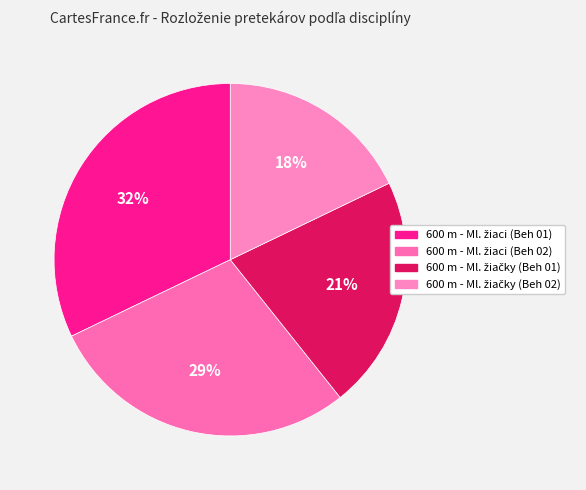

How many segments does this pie chart have?

4